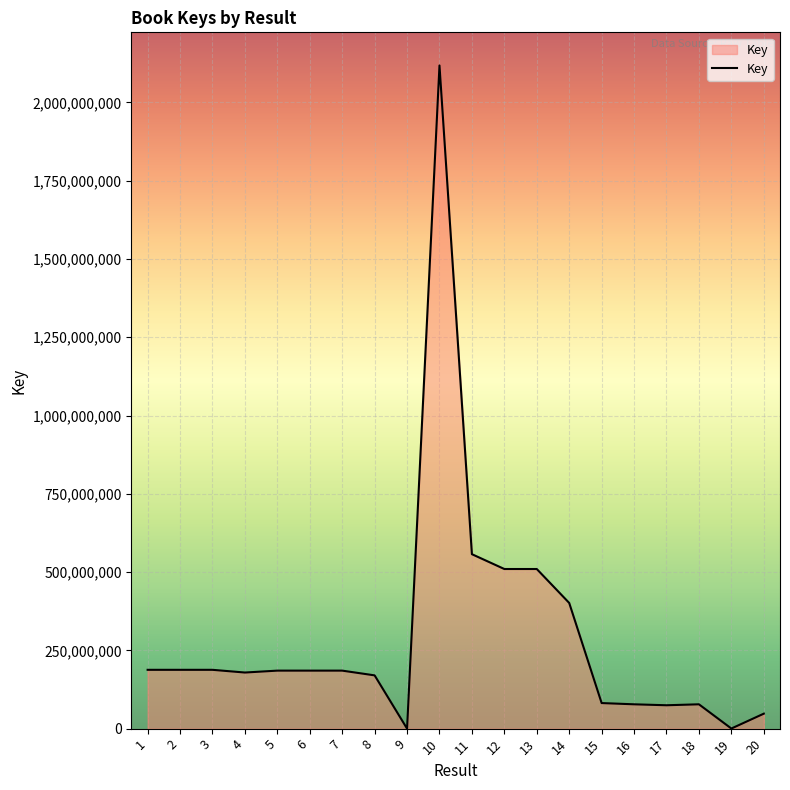

How many lines are shown in the chart?

1